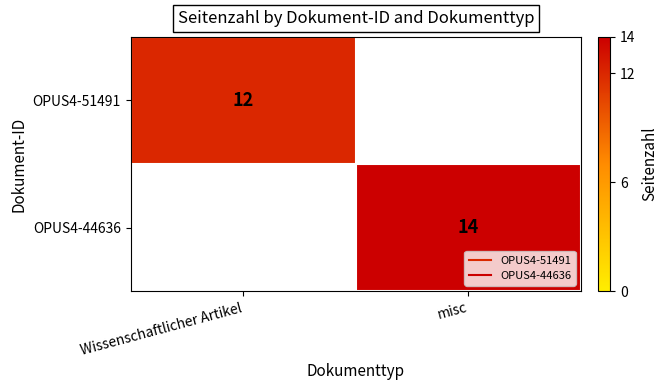

At which label does OPUS4-44636 reach its minimum?

Wissenschaftlicher Artikel